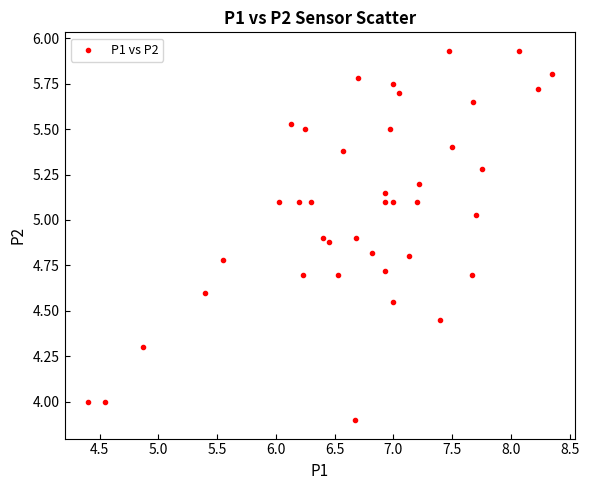

What is the range of Y values (max minus min)?

2.0